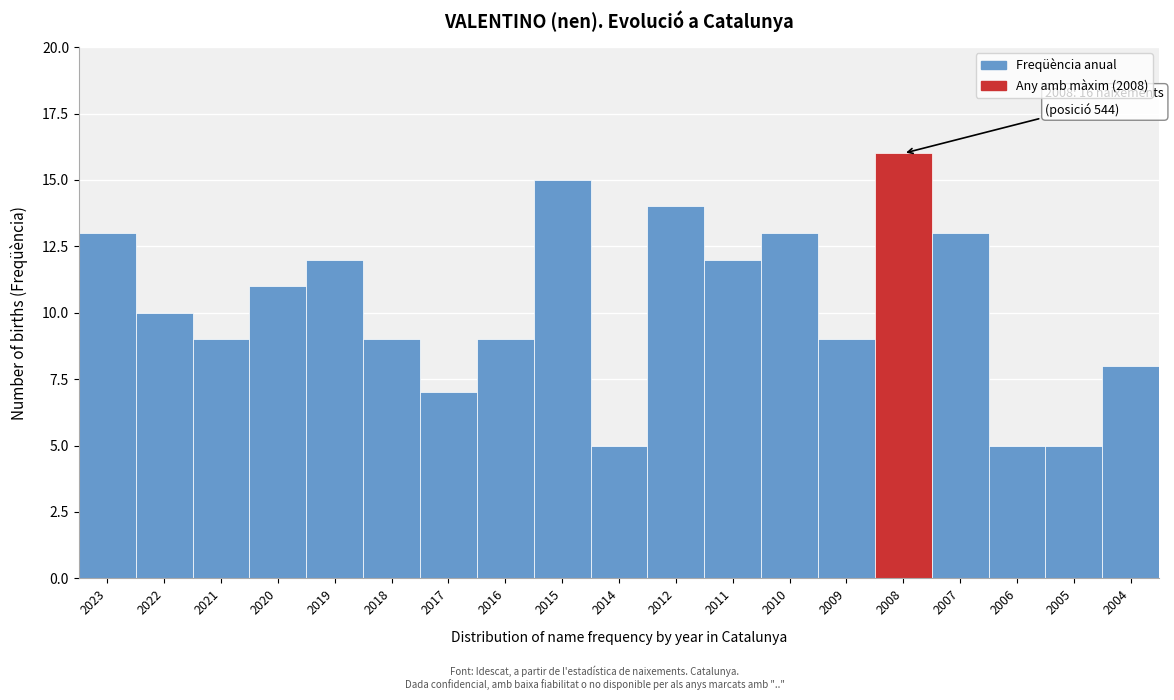

Reading right to left, extract all data points from this chart.

8	5	5	13	16	9	13	12	14	5	15	9	7	9	12	11	9	10	13